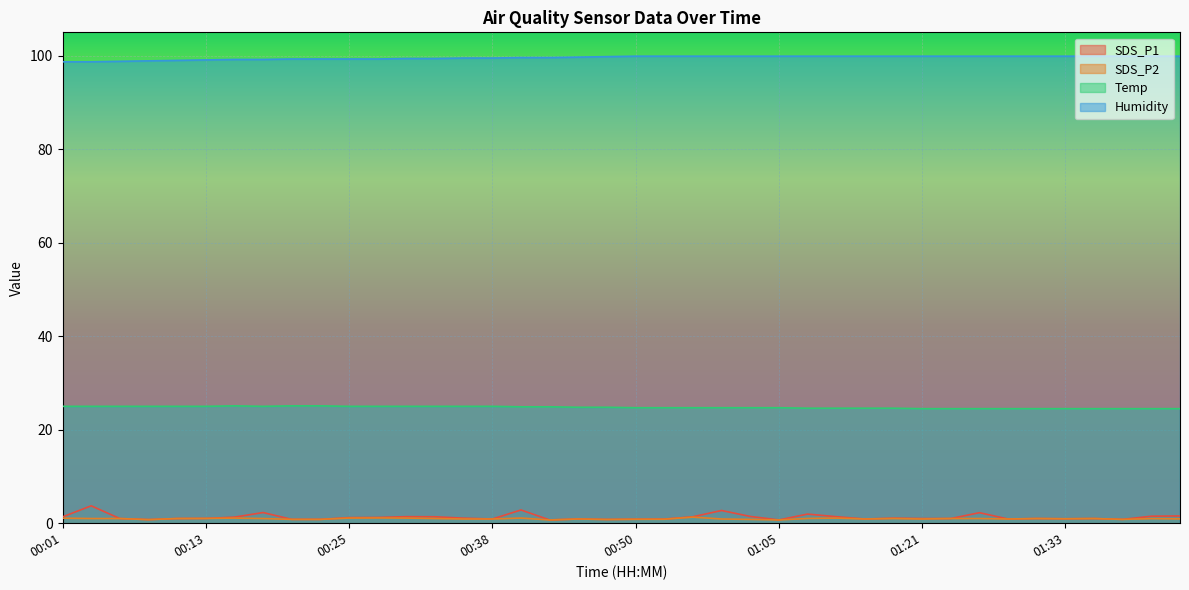

Reading left to right, what are all the values shown in this chart?

SDS_P1: 1.4	3.7	1.0	0.8	1.0	1.0	1.3	2.3	0.8	0.8	1.2	1.2	1.4	1.4	1.1	0.9	2.8	0.7	0.9	0.8	0.8	0.9	1.4	2.7	1.4	0.7	1.9	1.4	0.9	1.1	1.0	1.0	2.2	0.9	1.0	0.9	1.0	0.8	1.5	1.6
SDS_P2: 1.1	1.0	1.0	0.8	1.0	1.0	1.1	1.0	0.8	0.8	1.1	1.1	1.1	1.0	0.9	0.9	1.1	0.7	0.9	0.8	0.8	0.8	1.3	0.9	0.8	0.7	1.0	1.1	0.9	1.0	0.9	1.0	1.0	0.9	1.0	0.9	1.0	0.8	1.0	0.9
Temp: 25.0	25.0	25.0	25.0	25.0	25.0	25.1	25.0	25.1	25.1	25.0	25.0	25.0	25.0	25.0	25.0	24.9	24.9	24.8	24.8	24.7	24.7	24.7	24.7	24.7	24.7	24.6	24.6	24.6	24.6	24.5	24.5	24.5	24.5	24.5	24.5	24.5	24.5	24.5	24.5
Humidity: 98.7	98.7	98.8	98.9	99.0	99.1	99.2	99.2	99.3	99.3	99.3	99.3	99.4	99.4	99.5	99.5	99.6	99.6	99.7	99.8	99.9	99.9	99.9	99.9	99.9	99.9	99.9	99.9	99.9	99.9	99.9	99.9	99.9	99.9	99.9	99.9	99.9	99.9	99.9	99.9